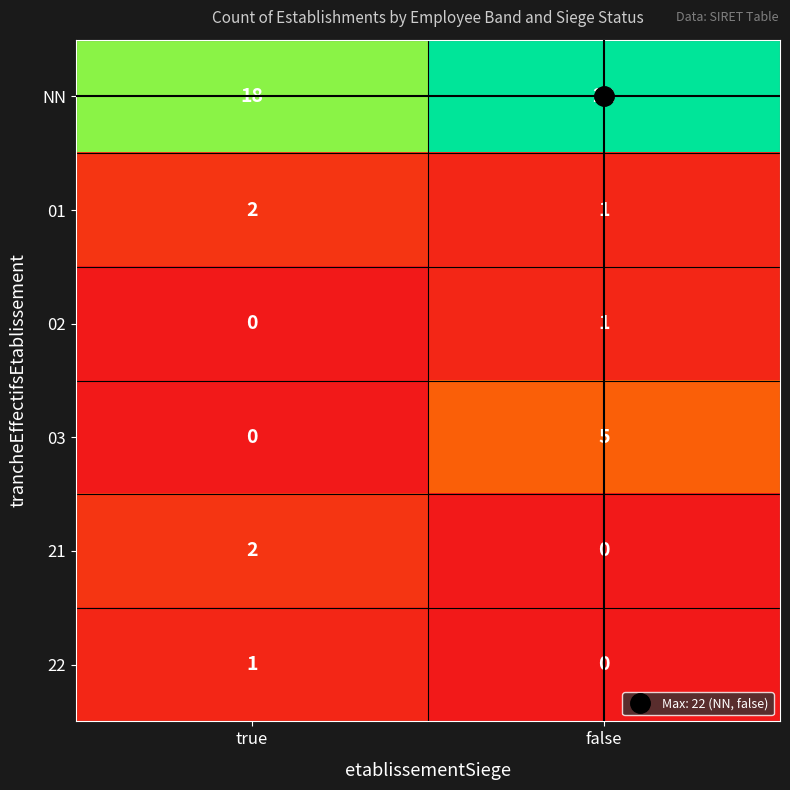

Which series has the largest total across all categories?

NN